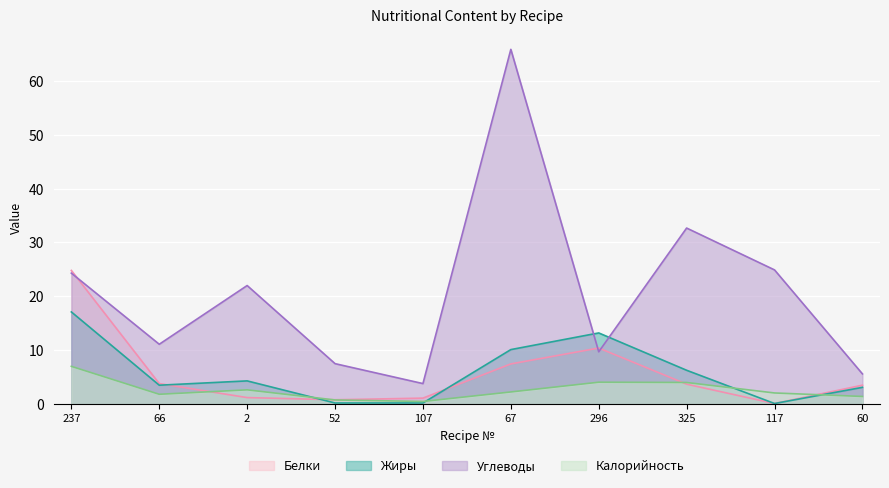

Is it true that Калорийность equals 4.0 at 325?

True